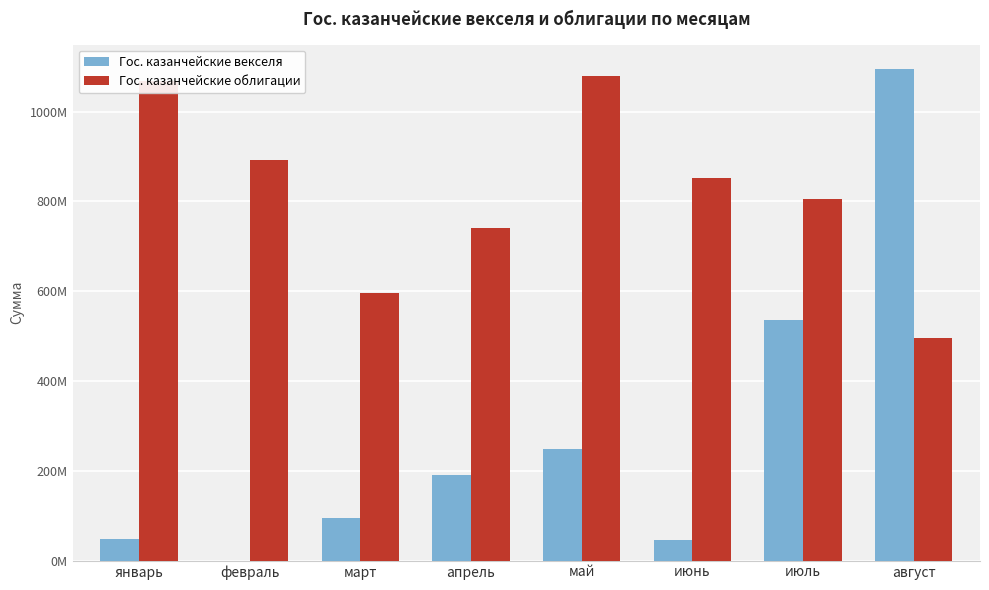

What is the spread (max minus min) of values at апрель?

550365111